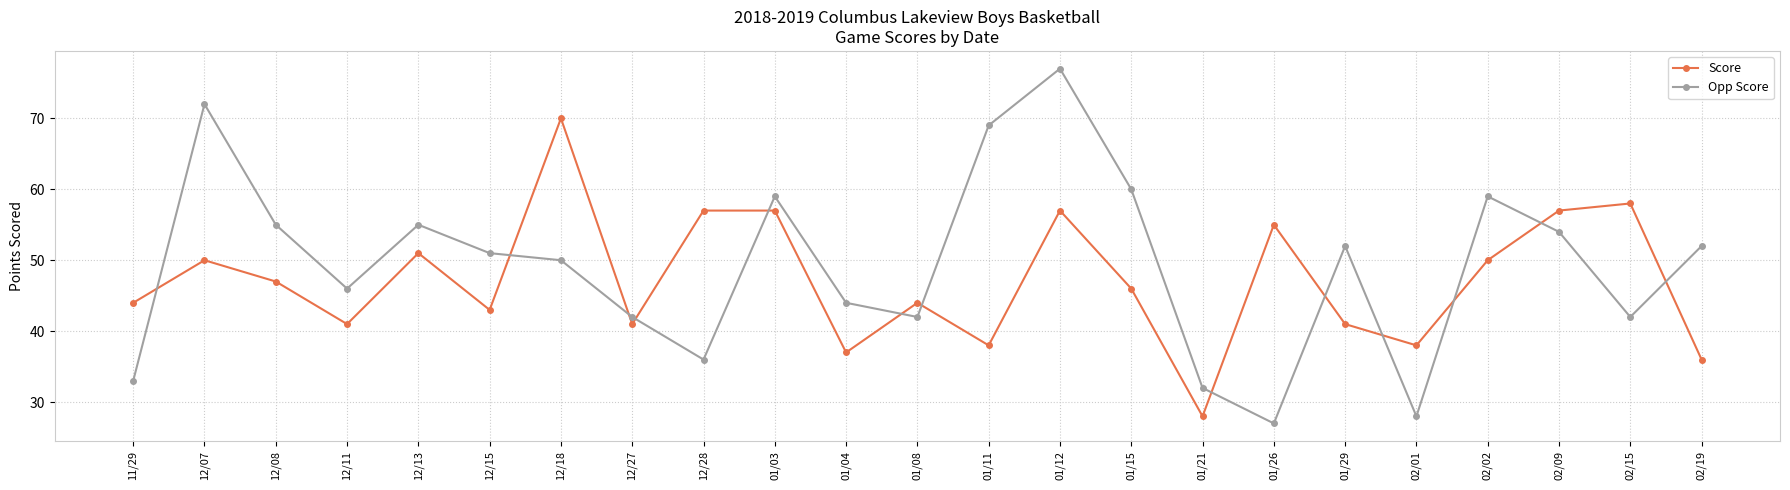

Reading right to left, what are all the values shown in this chart?

Score: 02/19=36	02/15=58	02/09=57	02/02=50	02/01=38	01/29=41	01/26=55	01/21=28	01/15=46	01/12=57	01/11=38	01/08=44	01/04=37	01/03=57	12/28=57	12/27=41	12/18=70	12/15=43	12/13=51	12/11=41	12/08=47	12/07=50	11/29=44
Opp Score: 02/19=52	02/15=42	02/09=54	02/02=59	02/01=28	01/29=52	01/26=27	01/21=32	01/15=60	01/12=77	01/11=69	01/08=42	01/04=44	01/03=59	12/28=36	12/27=42	12/18=50	12/15=51	12/13=55	12/11=46	12/08=55	12/07=72	11/29=33